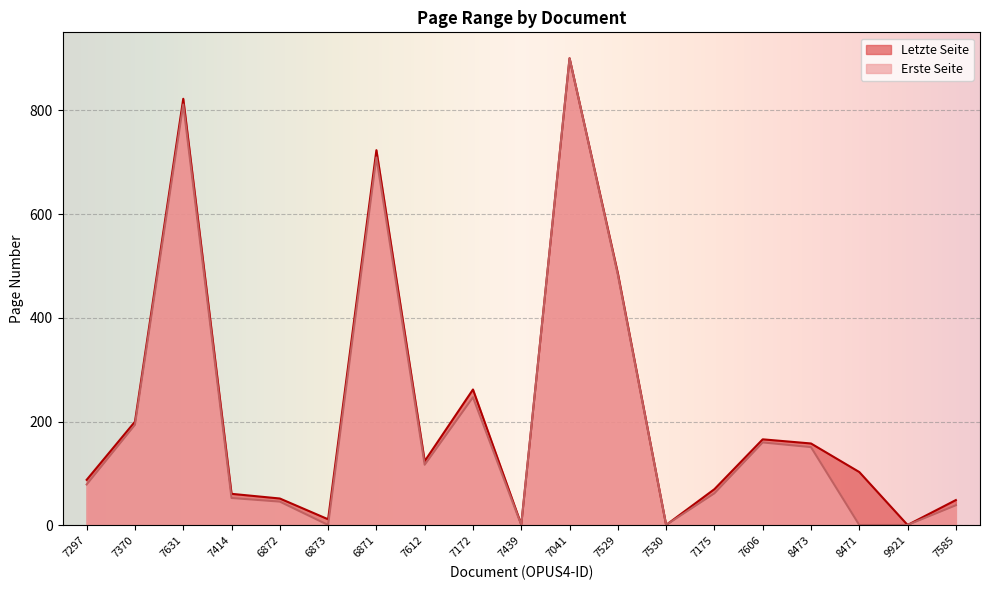

Is it true that Erste Seite equals 773 at 7529?

False